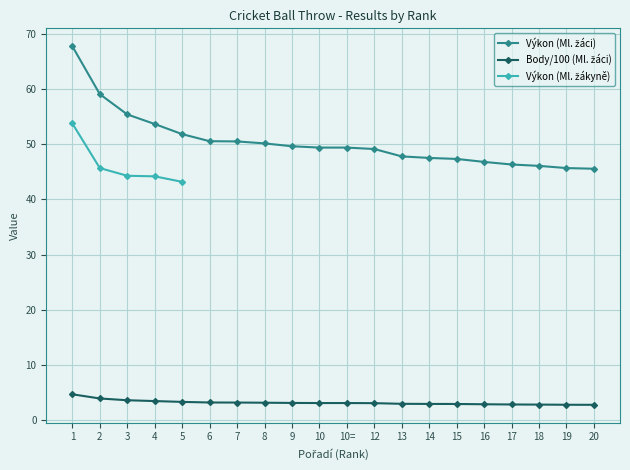

What is the label of the 1st point from the left?

1